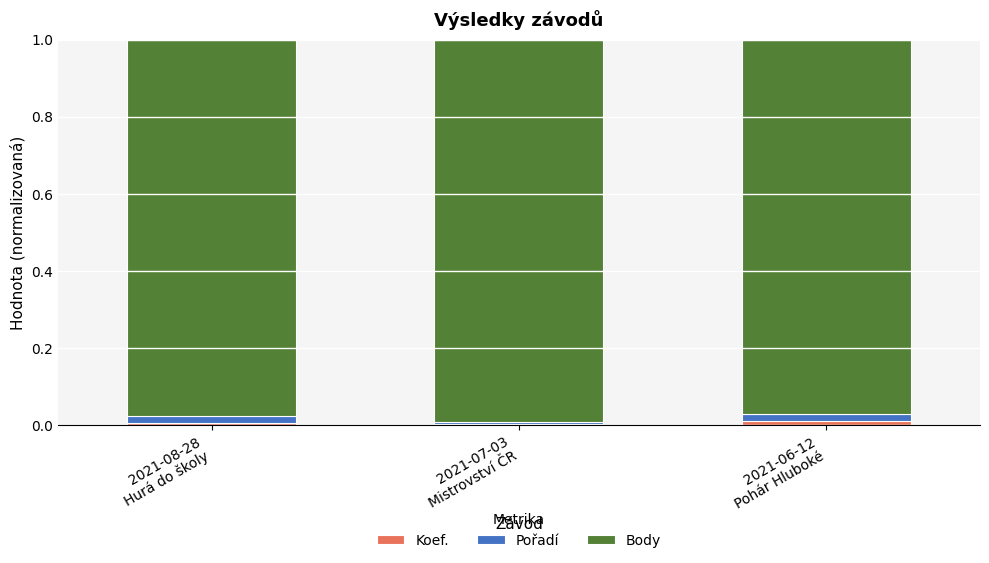

How many series are shown in this chart?

3